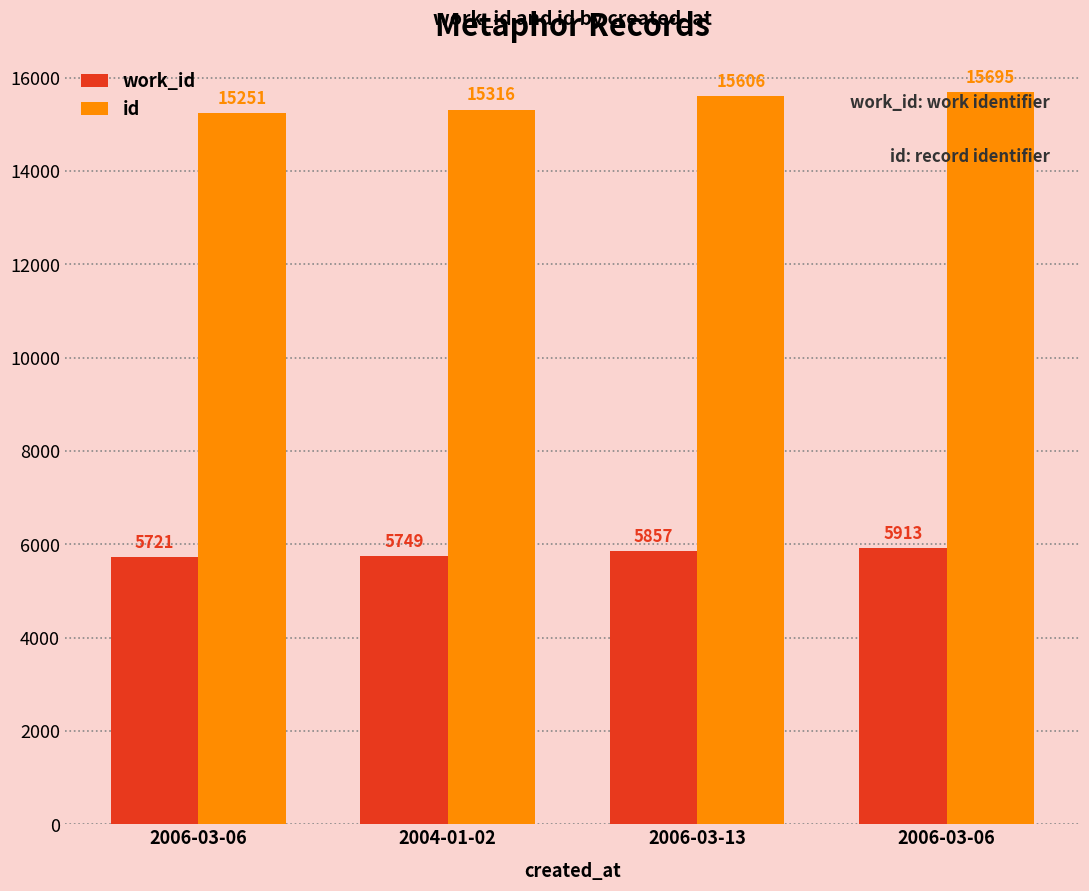

What are all the series names shown in the legend?

work_id, id